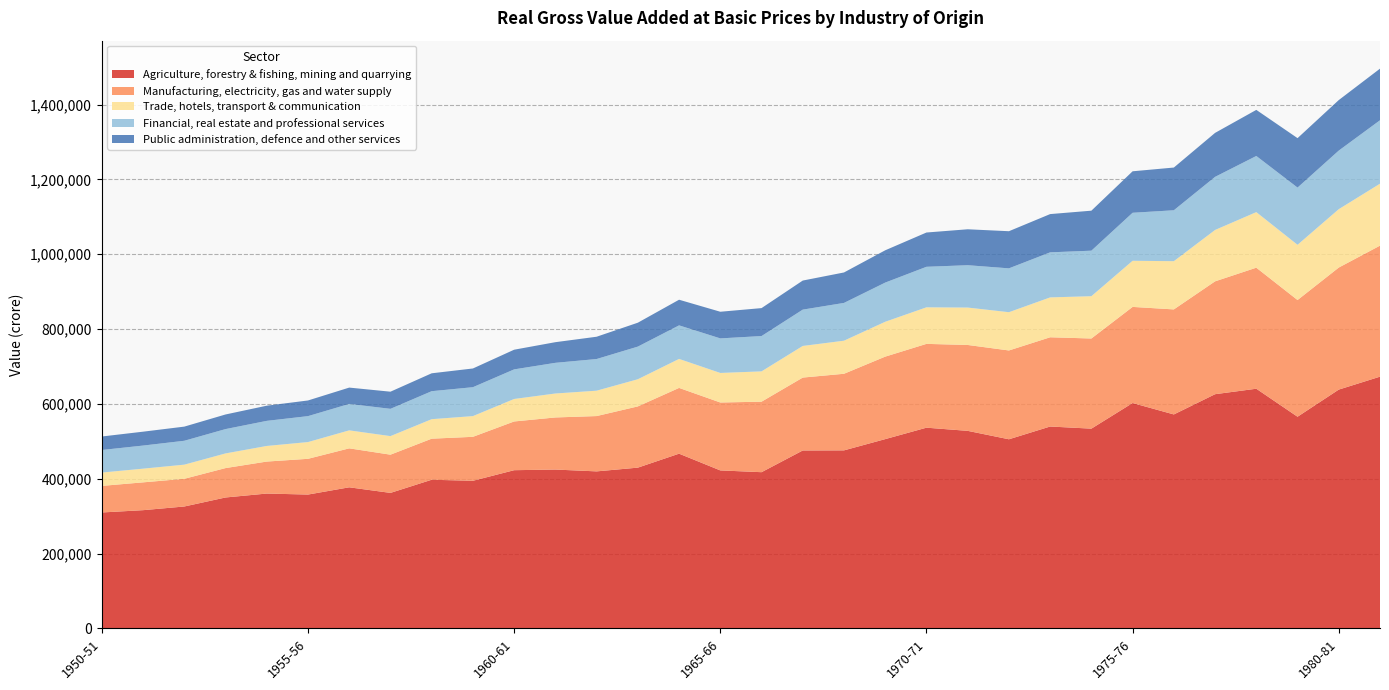

Reading right to left, extract all data points from this chart.

Agriculture, forestry & fishing, mining and quarrying: 1981-82=672702	1980-81=638165	1979-80=565622	1978-79=640471	1977-78=625859	1976-77=571756	1975-76=602278	1974-75=533786	1973-74=539479	1972-73=505370	1971-72=527891	1970-71=536361	1969-70=505790	1968-69=475749	1967-68=475450	1966-67=417423	1965-66=422166	1964-65=466909	1963-64=429578	1962-63=419584	1961-62=424483	1960-61=422754	1959-60=394455	1958-59=397223	1957-58=362088	1956-57=377021	1955-56=357640	1954-55=360336	1953-54=349834	1952-53=325748	1951-52=315918	1950-51=309778
Manufacturing, electricity, gas and water supply: 1981-82=350145	1980-81=326155	1979-80=311858	1978-79=323461	1977-78=301586	1976-77=280683	1975-76=256858	1974-75=240911	1973-74=238500	1972-73=237350	1971-72=229546	1970-71=223971	1969-70=220467	1968-69=204686	1967-68=194810	1966-67=188409	1965-66=181527	1964-65=175735	1963-64=163647	1962-63=147826	1961-62=139207	1960-61=130234	1959-60=117482	1958-59=109738	1957-58=102133	1956-57=104117	1955-56=95514	1954-55=85485	1953-54=78547	1952-53=74000	1951-52=74333	1950-51=71024
Trade, hotels, transport & communication: 1981-82=165565	1980-81=156019	1979-80=147633	1978-79=148518	1977-78=137311	1976-77=128886	1975-76=123291	1974-75=113074	1973-74=106567	1972-73=102275	1971-72=99951	1970-71=97701	1969-70=93178	1968-69=88390	1967-68=84542	1966-67=81030	1965-66=78949	1964-65=77495	1963-64=72616	1962-63=67823	1961-62=64029	1960-61=60107	1959-60=55381	1958-59=52121	1957-58=49615	1956-57=48076	1955-56=44782	1954-55=41736	1953-54=39200	1952-53=37790	1951-52=36601	1950-51=35645
Financial, real estate and professional services: 1981-82=169519	1980-81=156549	1979-80=152910	1978-79=150031	1977-78=141912	1976-77=136078	1975-76=128277	1974-75=121633	1973-74=120395	1972-73=117190	1971-72=113191	1970-71=108308	1969-70=104678	1968-69=100978	1967-68=97071	1966-67=94386	1965-66=92347	1964-65=89652	1963-64=87201	1962-63=84619	1961-62=81968	1960-61=79089	1959-60=77242	1958-59=74809	1957-58=72909	1956-57=70638	1955-56=69307	1954-55=67034	1953-54=65017	1952-53=63848	1951-52=61717	1950-51=60307
Public administration, defence and other services: 1981-82=137924	1980-81=135031	1979-80=132128	1978-79=123185	1977-78=117532	1976-77=114159	1975-76=110875	1974-75=106902	1973-74=102251	1972-73=99229	1971-72=96011	1970-71=91605	1969-70=86322	1968-69=81377	1967-68=77679	1966-67=74688	1965-66=71204	1964-65=68541	1963-64=63898	1962-63=59577	1961-62=55177	1960-61=52579	1959-60=50027	1958-59=47822	1957-58=45811	1956-57=43641	1955-56=41843	1954-55=40554	1953-54=39051	1952-53=37819	1951-52=37111	1950-51=36061